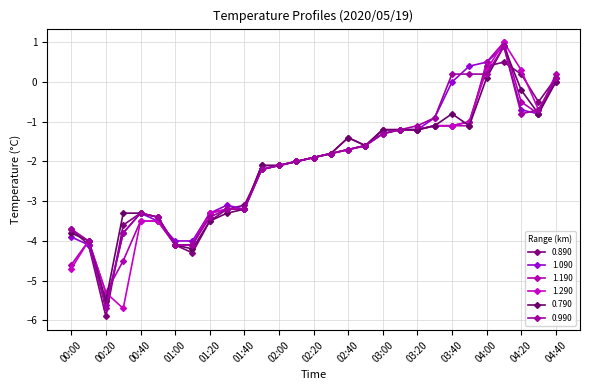

Count the number of categories in the chart.

29